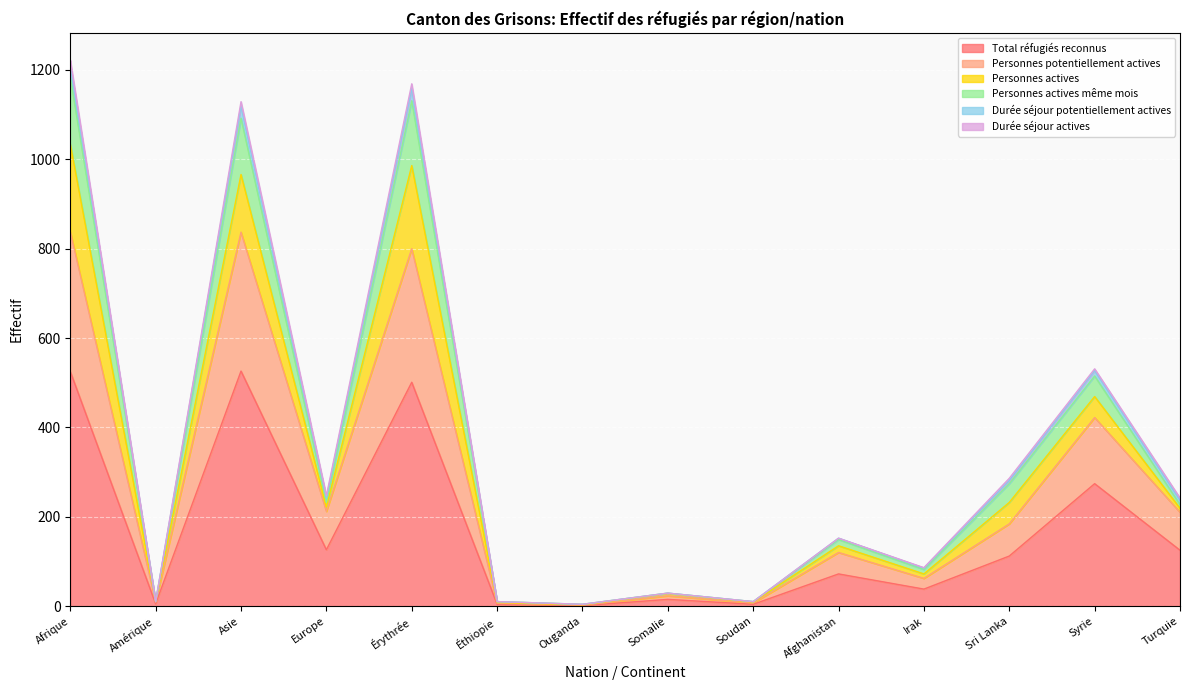

Which has a higher value, Érythrée or Amérique?

Érythrée